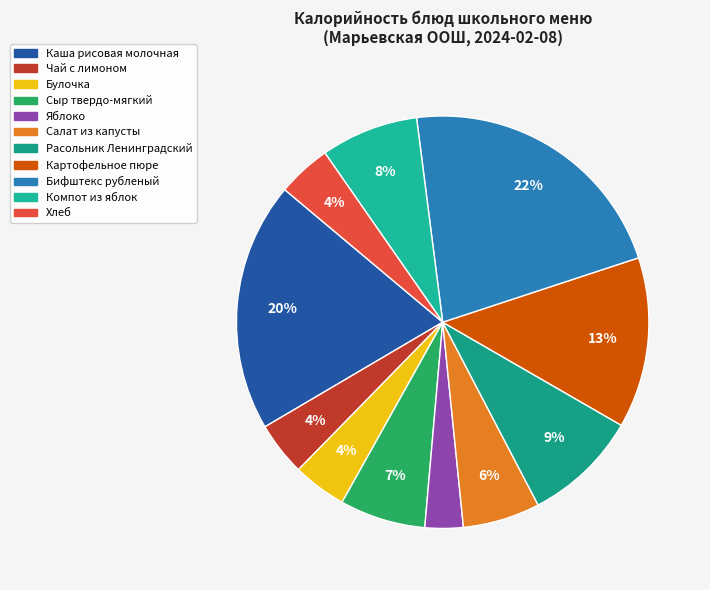

To the nearest percent, what is the combined percentage of Хлеб and Сыр твердо-мягкий?

11%